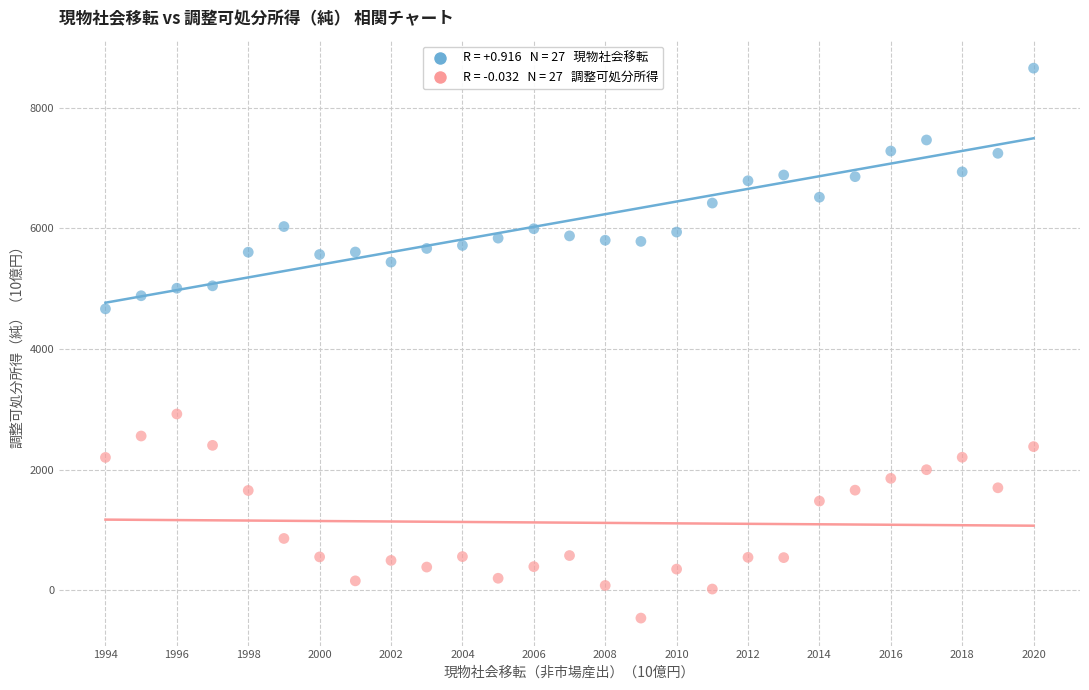

Across all data points, what is the range of Y values (max minus min)?

9113.6